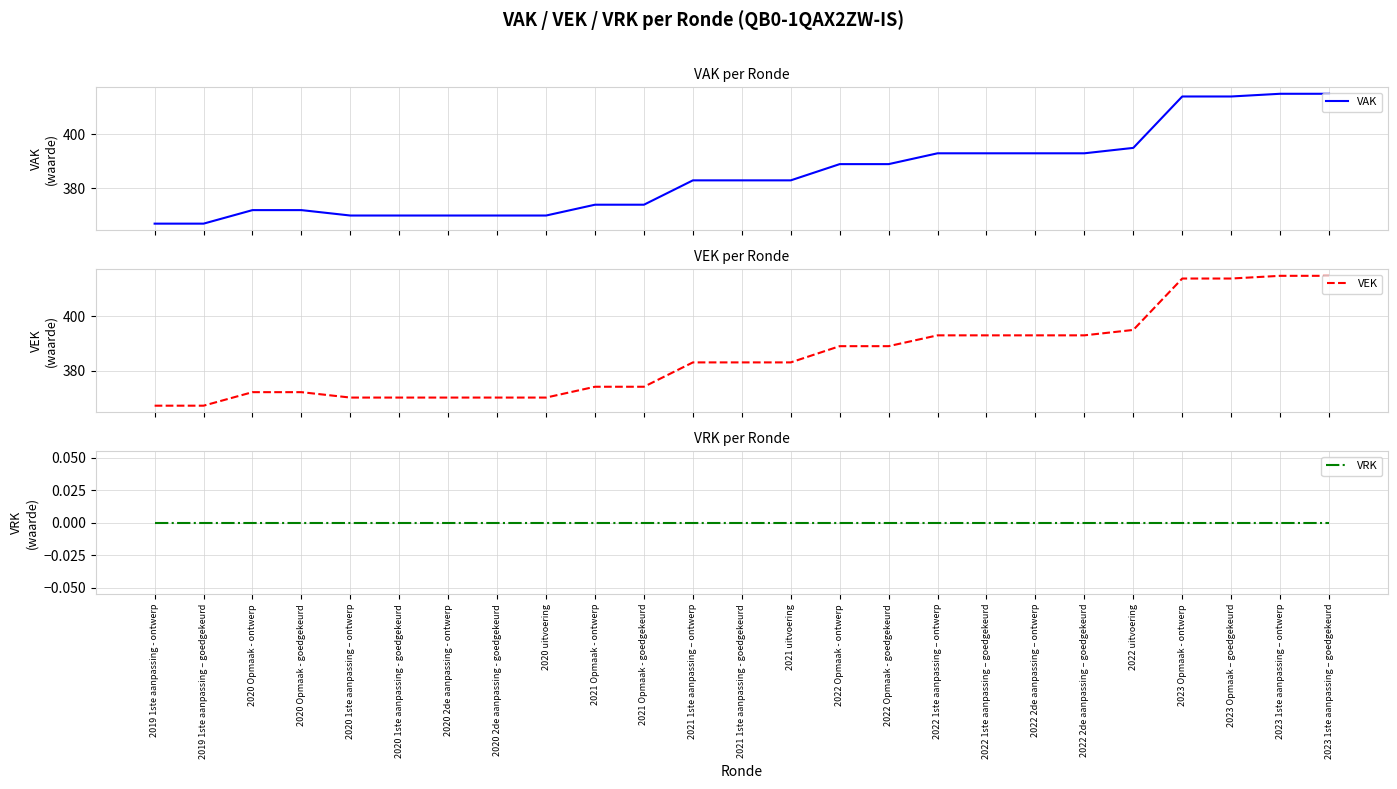

True or false: VAK has more than 0 interior local peaks.

False